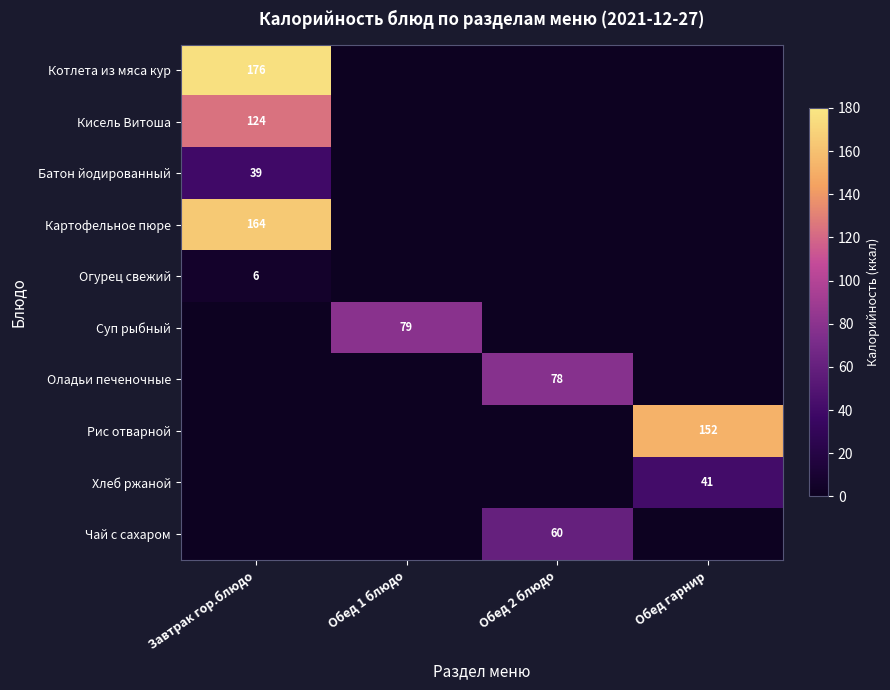

How many distinct data groups are displayed?

10